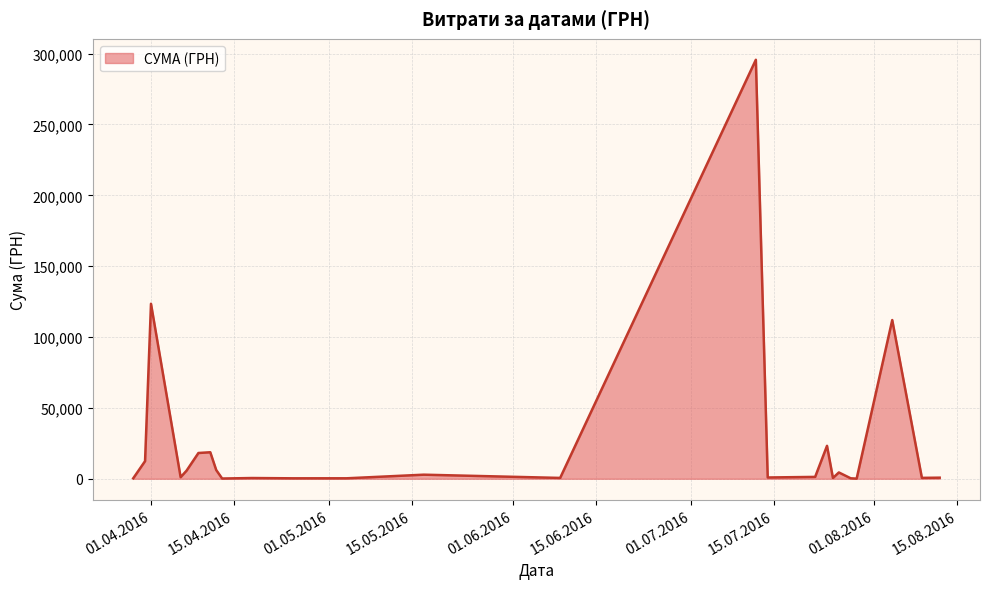

How many lines are shown in the chart?

1